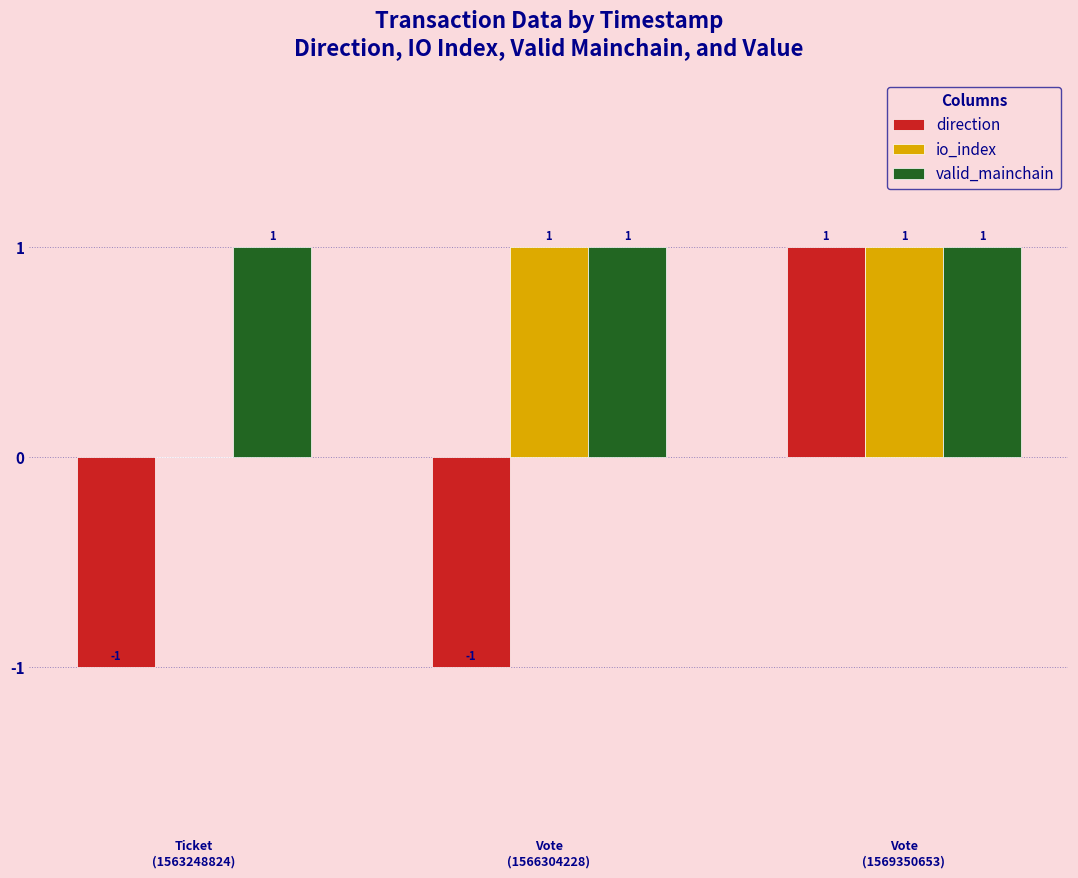

True or false: direction has a value of 1 at Vote
(1569350653).

True